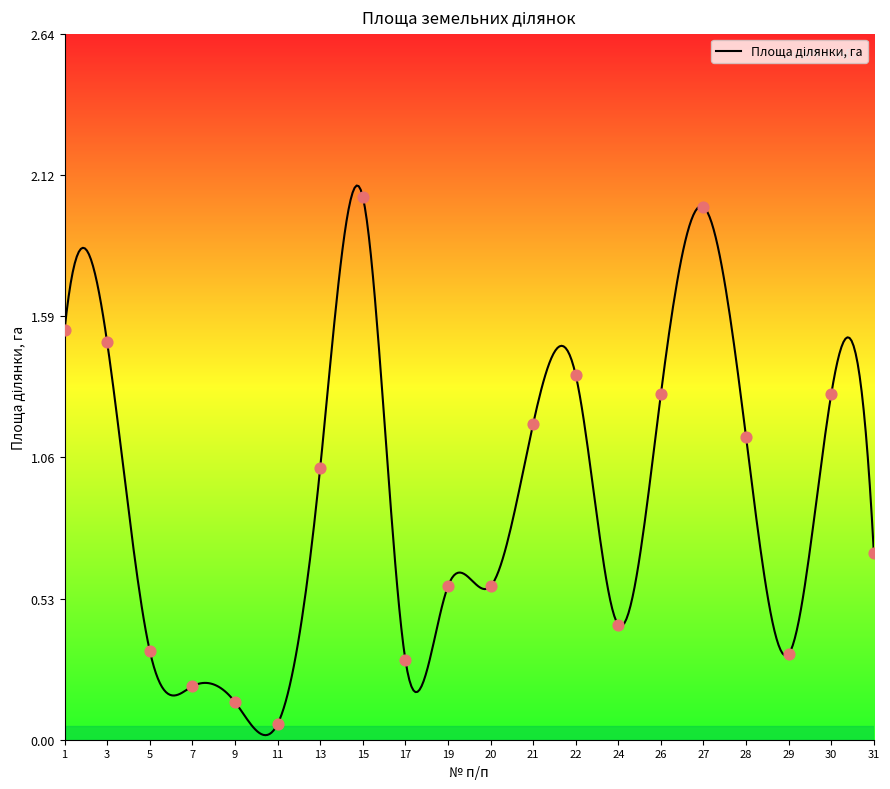

How many lines are shown in the chart?

1